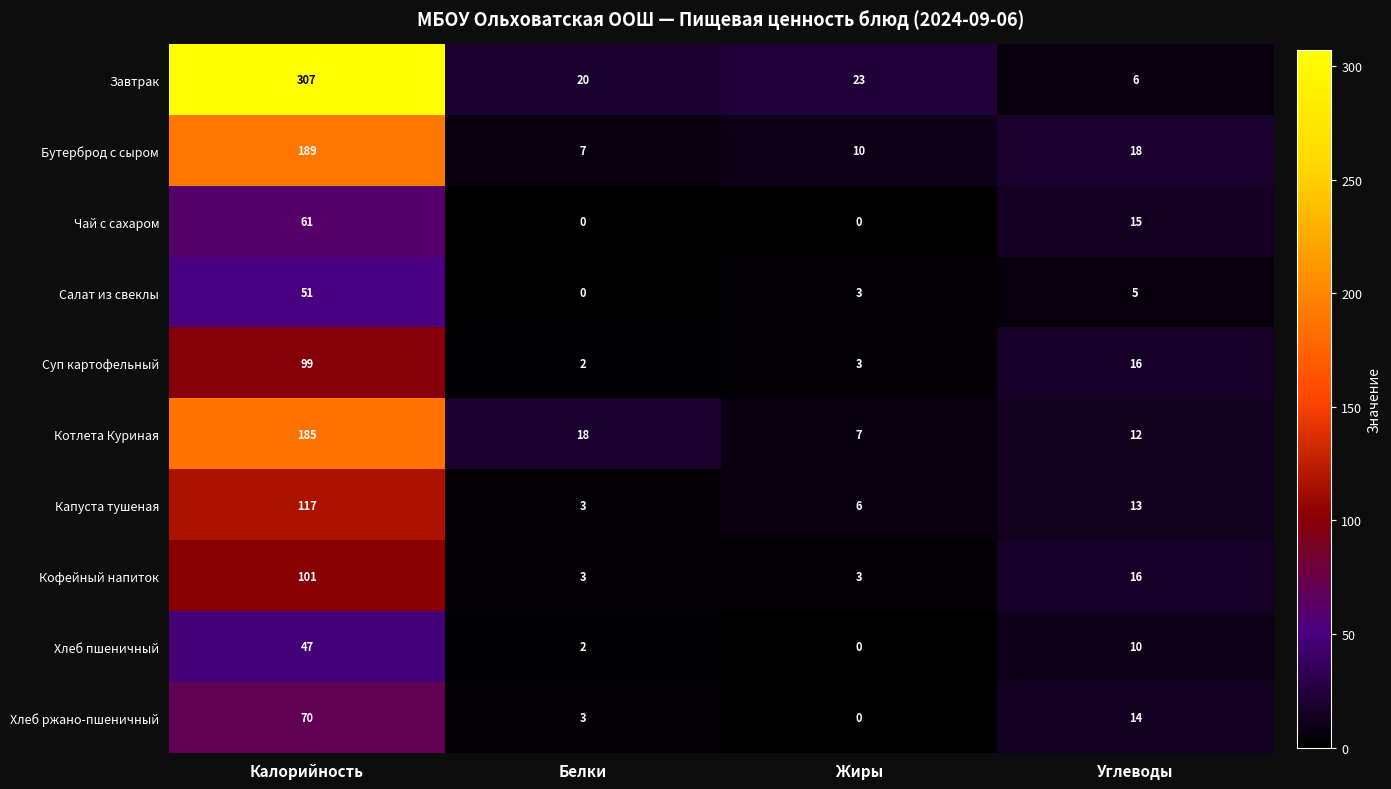

What is the difference between the second highest and minimum values in the Суп картофельный series?

14